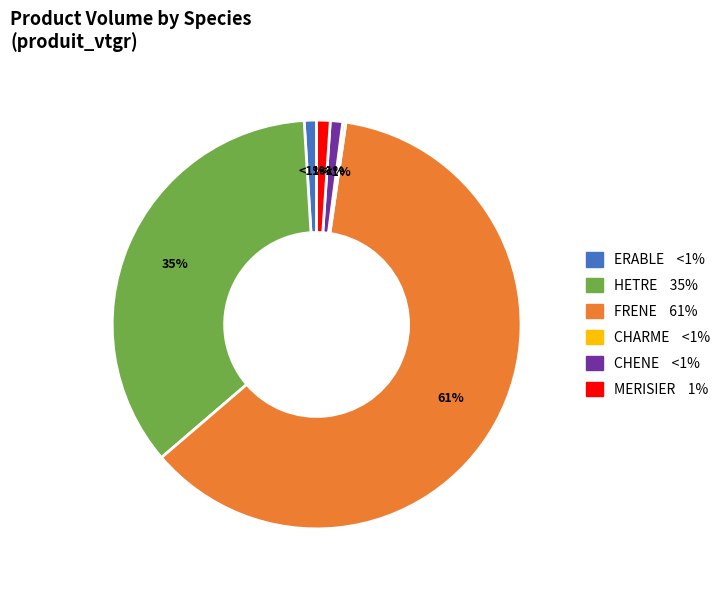

What percentage is the FRENE slice, to the nearest percent?

61%